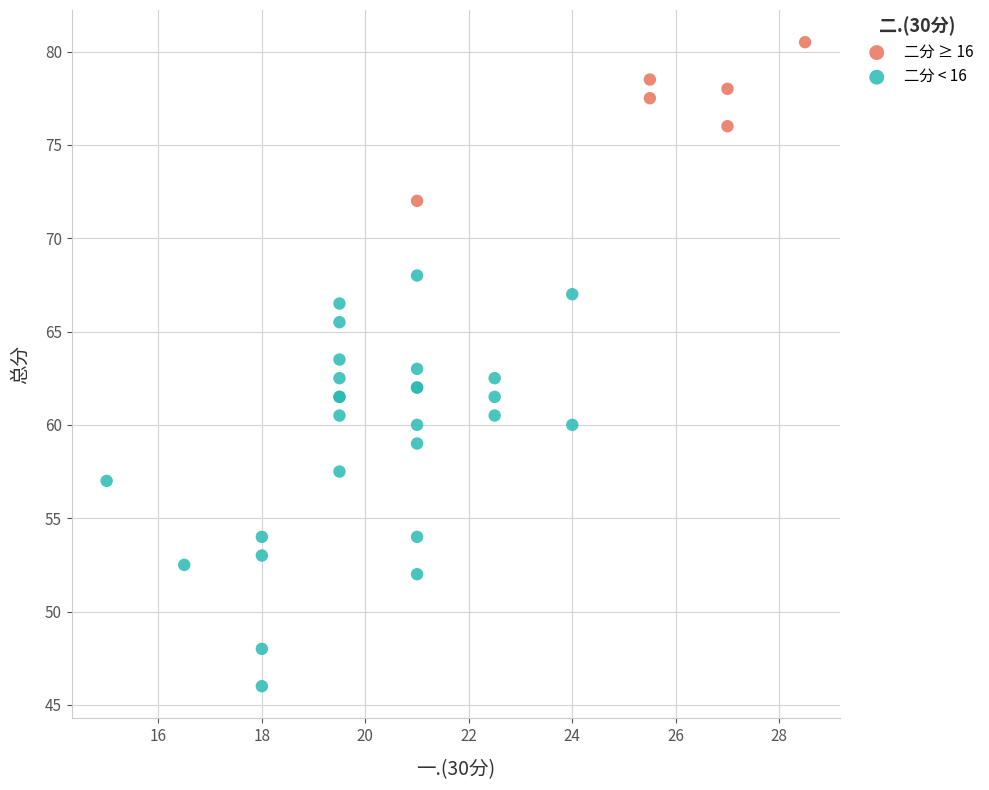

Which series contains the lowest Y value?

二分 < 16